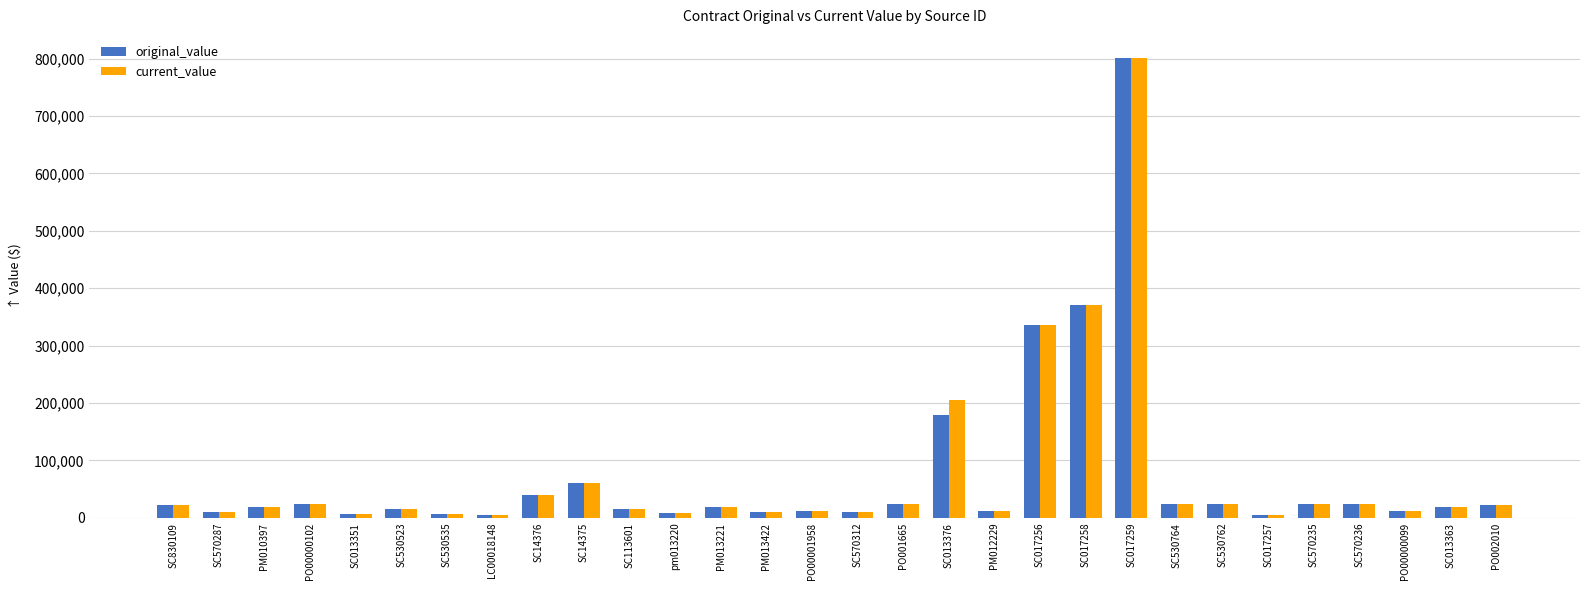

How many data points does each series have?

30